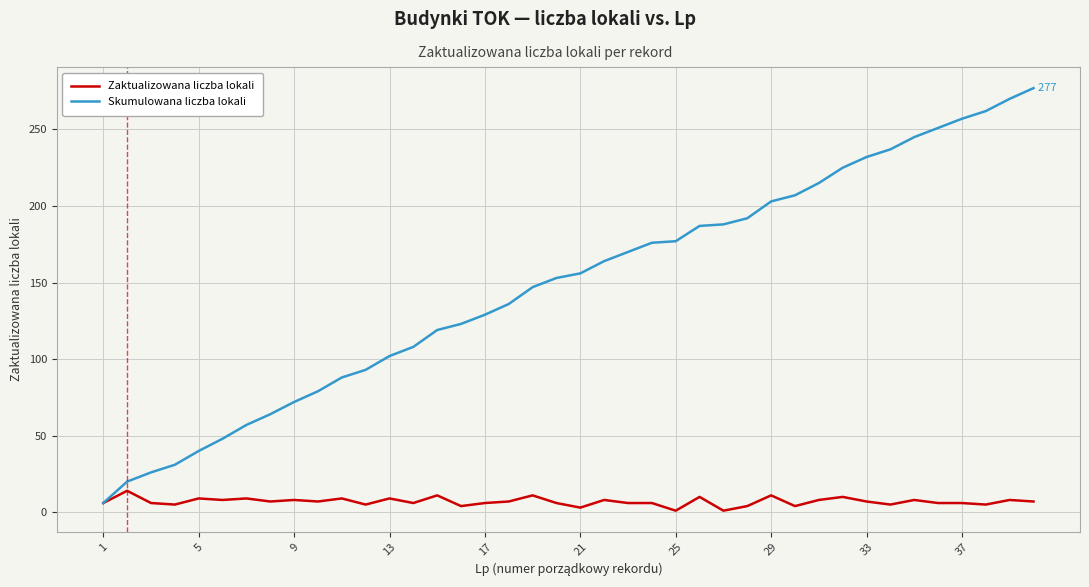

How many lines are shown in the chart?

2